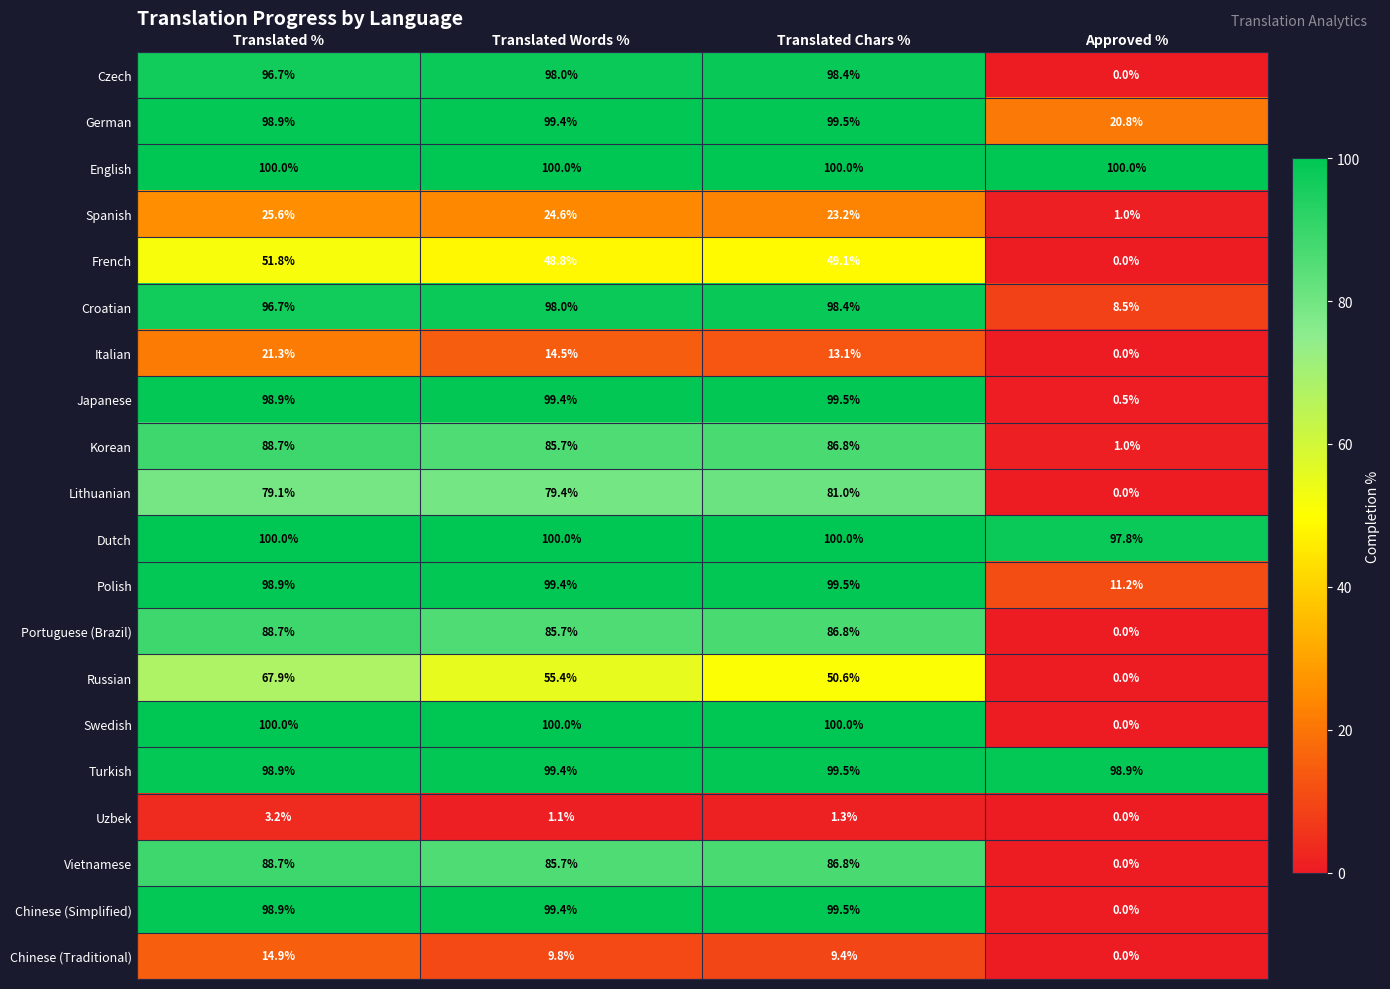

What is the difference between the Spanish values at Translated % and Approved %?

24.6